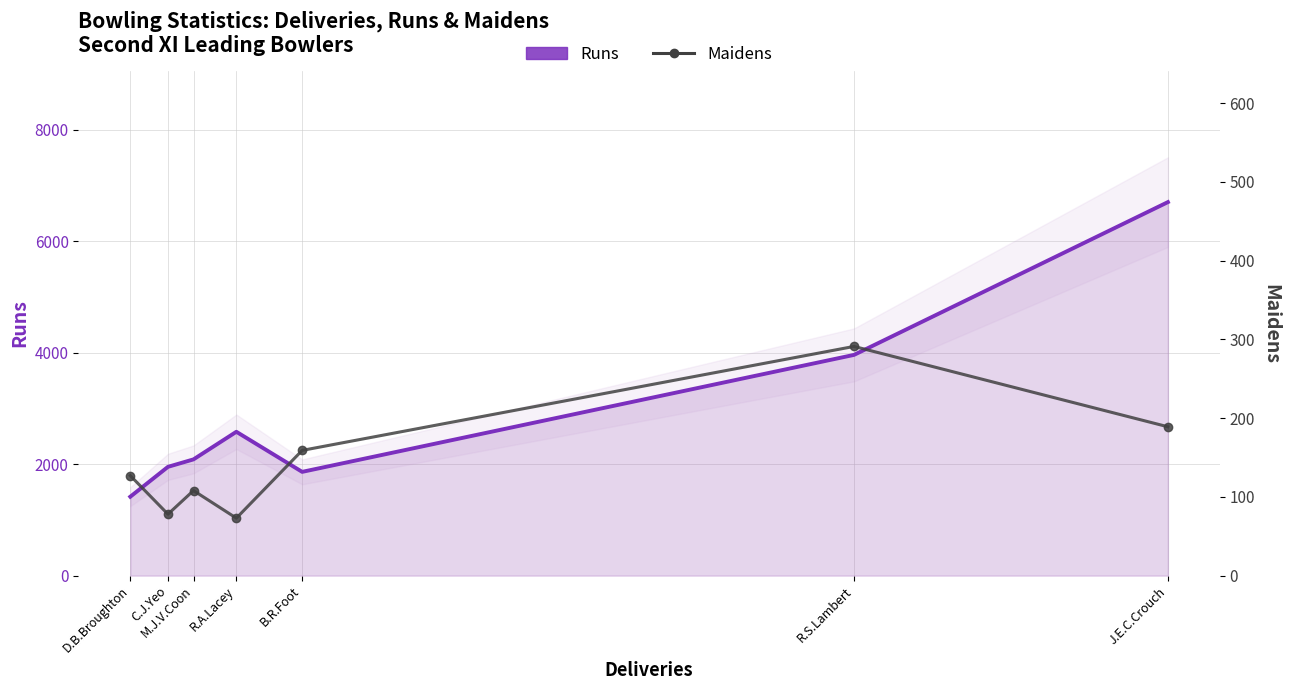

Rank the series at R.S.Lambert from highest to lowest value.

Runs, Maidens